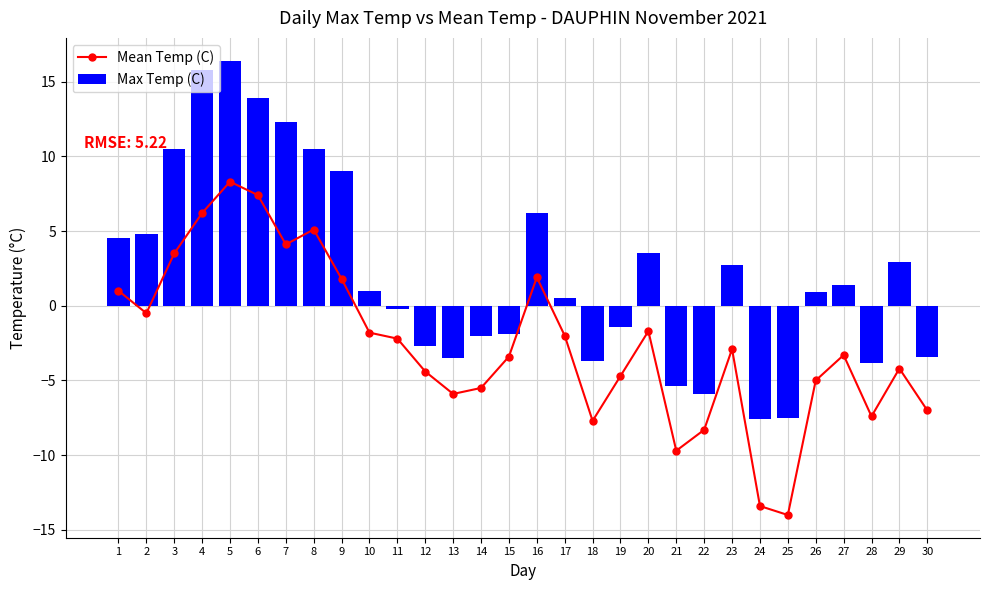

Reading left to right, what are all the values shown in this chart?

Mean Temp (C): 1.0	-0.5	3.5	6.2	8.3	7.4	4.1	5.1	1.8	-1.8	-2.2	-4.4	-5.9	-5.5	-3.4	1.9	-2.0	-7.7	-4.7	-1.7	-9.7	-8.3	-2.9	-13.4	-14.0	-5.0	-3.3	-7.4	-4.2	-7.0
Max Temp (C): 4.5	4.8	10.5	15.8	16.4	13.9	12.3	10.5	9.0	1.0	-0.2	-2.7	-3.5	-2.0	-1.9	6.2	0.5	-3.7	-1.4	3.5	-5.4	-5.9	2.7	-7.6	-7.5	0.9	1.4	-3.8	2.9	-3.4